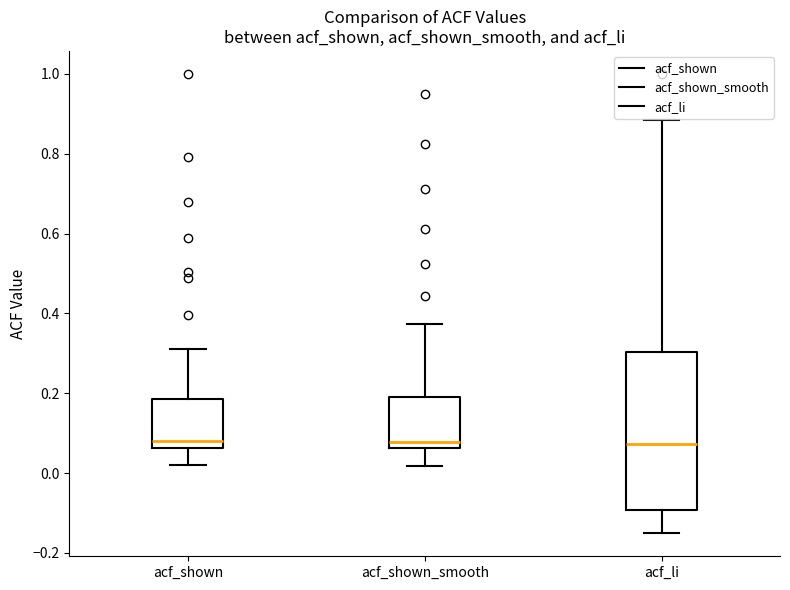

Where does the upper whisker of the box for acf_shown_smooth end on the y-axis? The values are not printed on the chart, so give them approximately, as read against the axis.

0.38